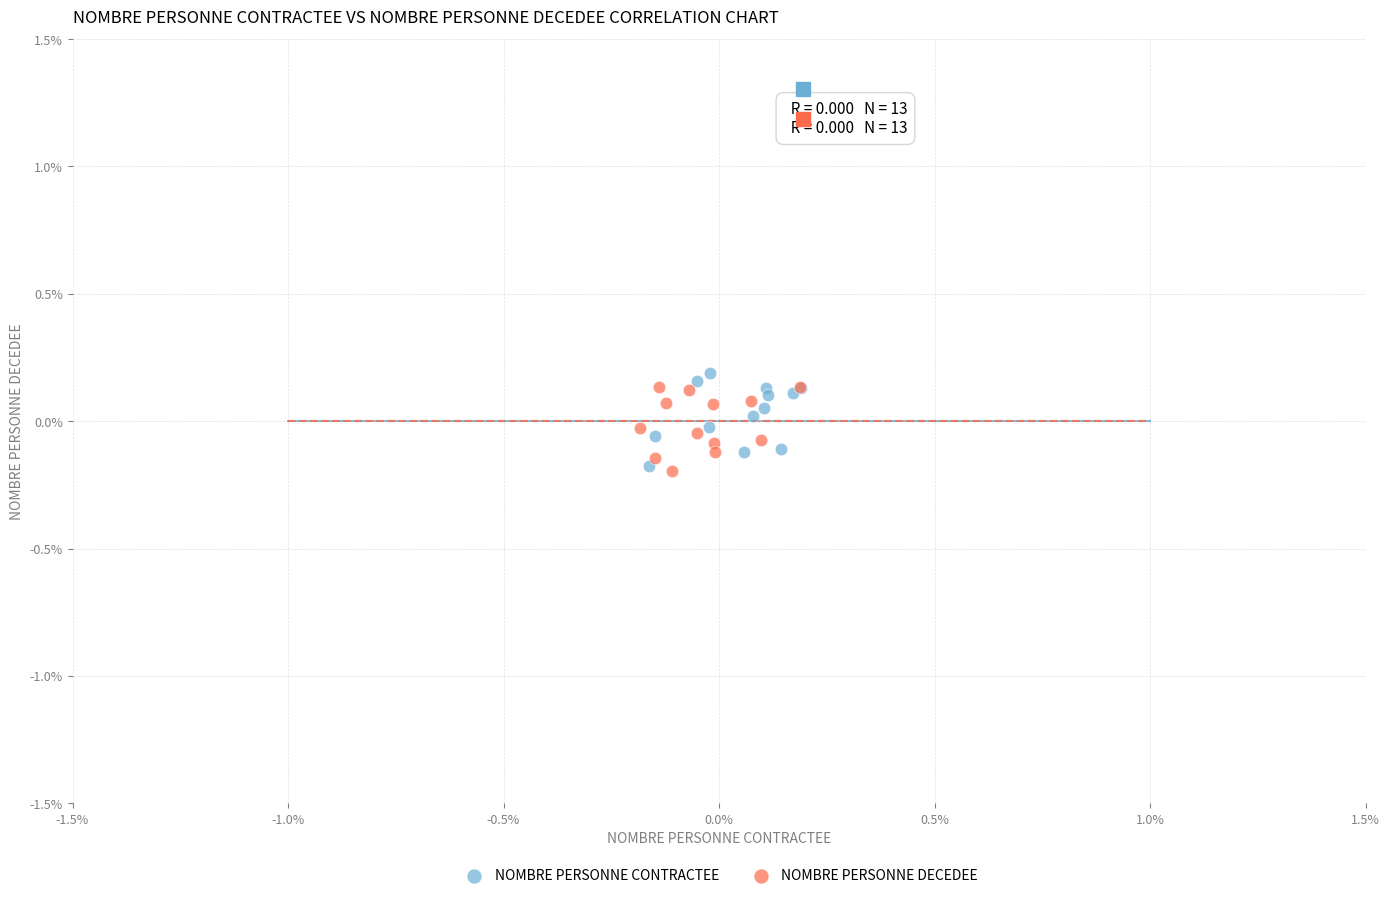

What are all the series names shown in the legend?

NOMBRE PERSONNE CONTRACTEE, NOMBRE PERSONNE DECEDEE